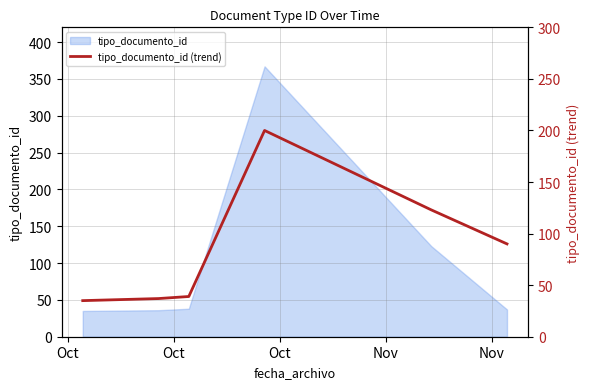

Which category has the lowest value across all series?

Oct